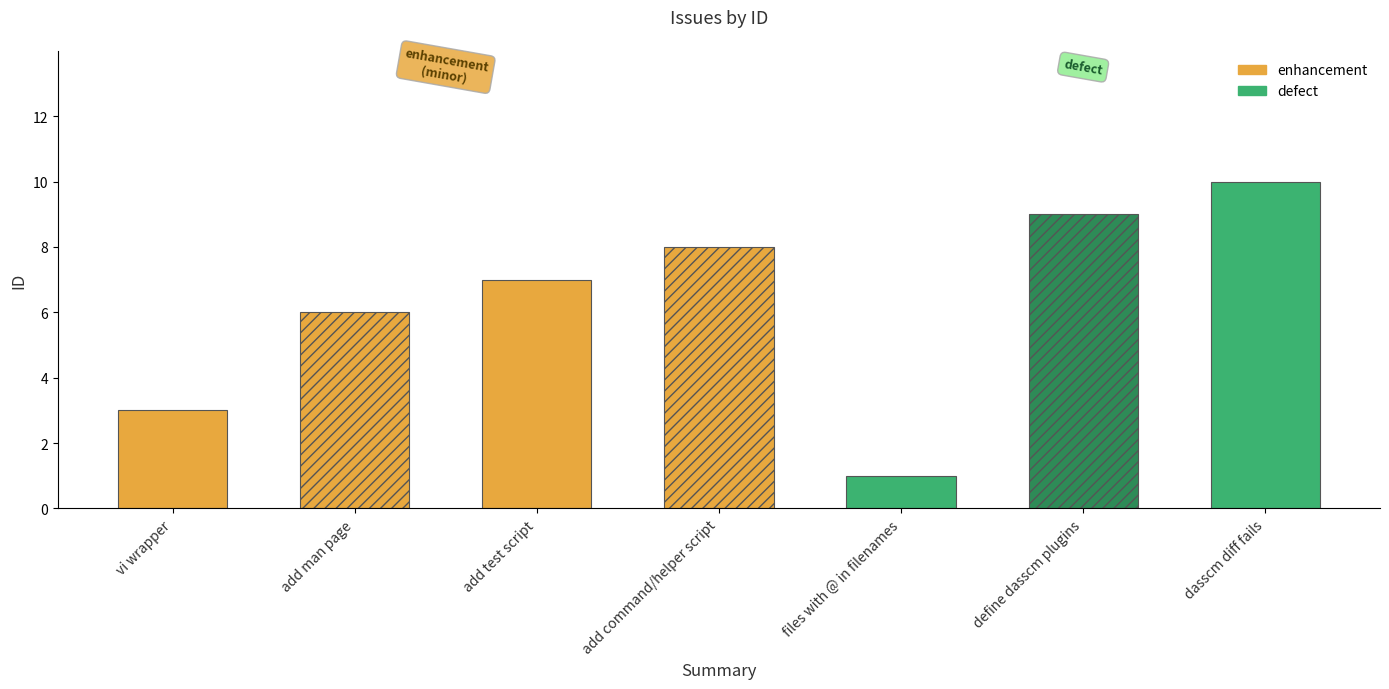

Rank the categories by value from highest to lowest.

dasscm diff fails, define dasscm plugins, add command/helper script, add test script, add man page, vi wrapper, files with @ in filenames